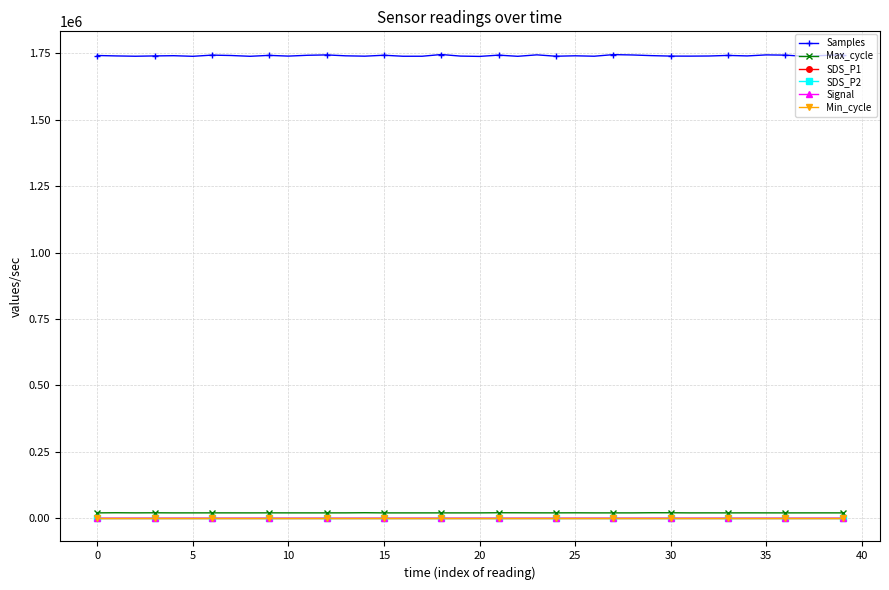

Does the chart have visible grid lines?

Yes